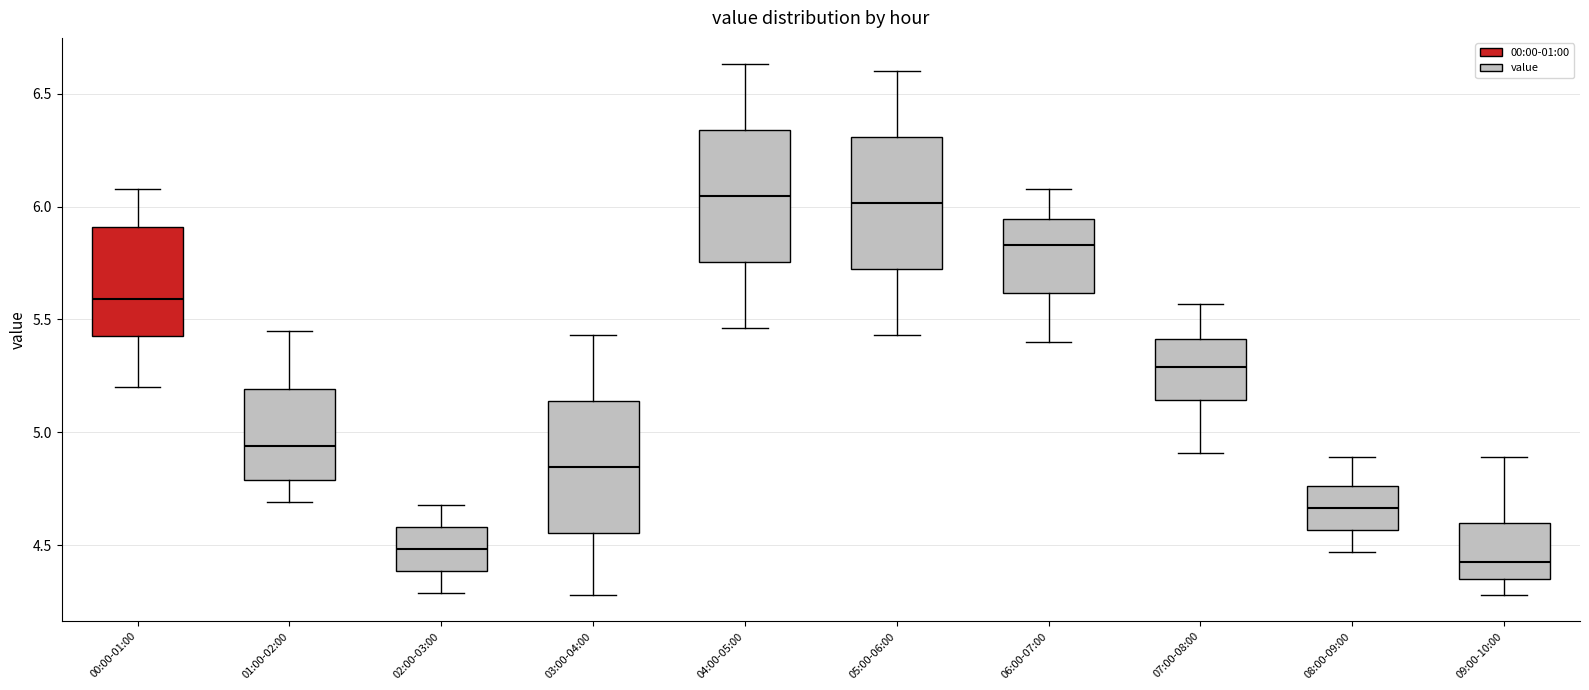

Reading left to right, transcribe this box plot: for each box, give where its median line is, the range the box spans, and where its two whiskers end, as read against the y-axis. The values are not printed on the chart, so give them approximately, as read against the axis.

00:00-01:00: median 5.60, box 5.45 to 5.90, whiskers 5.20 to 6.10
01:00-02:00: median 4.95, box 4.80 to 5.20, whiskers 4.70 to 5.45
02:00-03:00: median 4.50, box 4.40 to 4.60, whiskers 4.30 to 4.70
03:00-04:00: median 4.85, box 4.55 to 5.15, whiskers 4.30 to 5.45
04:00-05:00: median 6.05, box 5.75 to 6.35, whiskers 5.45 to 6.65
05:00-06:00: median 6.00, box 5.70 to 6.30, whiskers 5.45 to 6.60
06:00-07:00: median 5.85, box 5.60 to 5.95, whiskers 5.40 to 6.10
07:00-08:00: median 5.30, box 5.15 to 5.40, whiskers 4.90 to 5.55
08:00-09:00: median 4.65, box 4.55 to 4.75, whiskers 4.45 to 4.90
09:00-10:00: median 4.45, box 4.35 to 4.60, whiskers 4.30 to 4.90